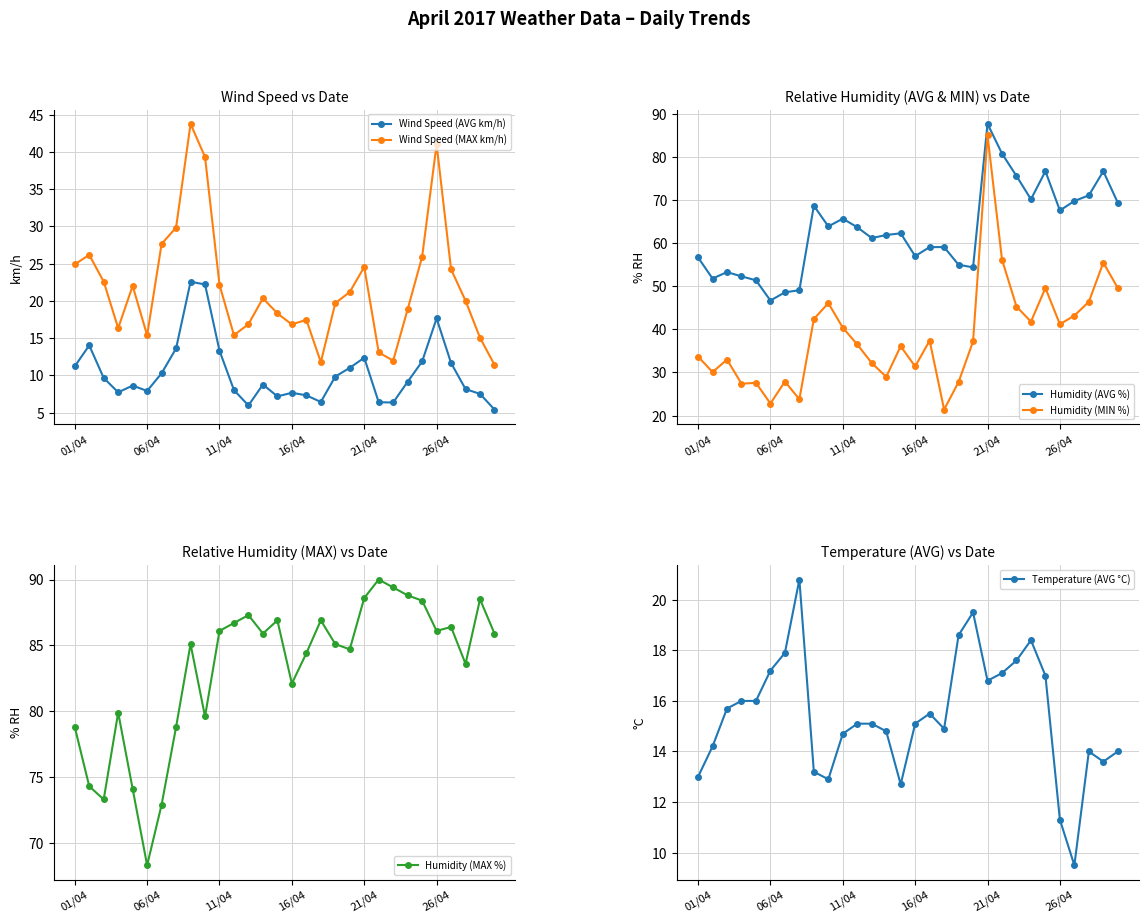

How many data points in Humidity (MIN %) are above 37?

15